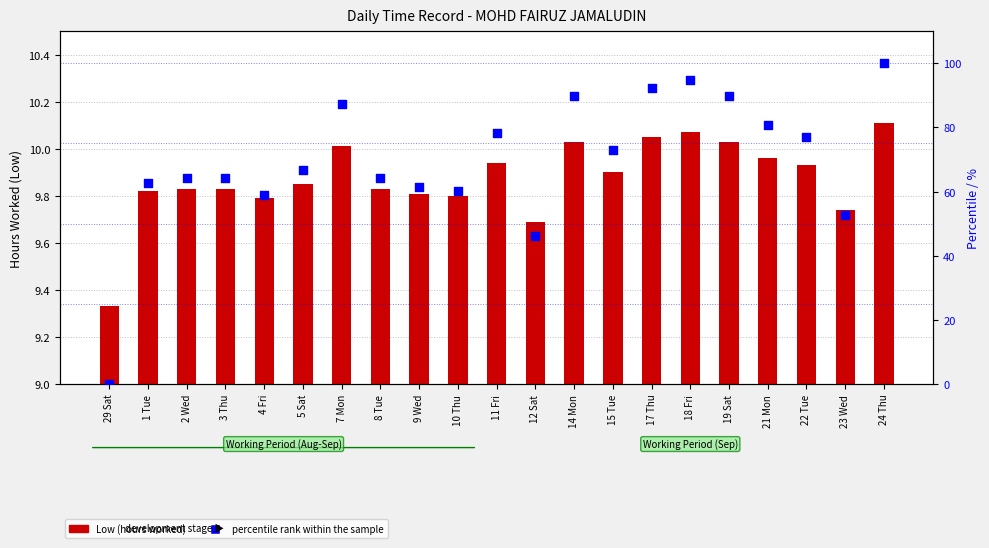

At which category is the sum across all series the highest?

24 Thu